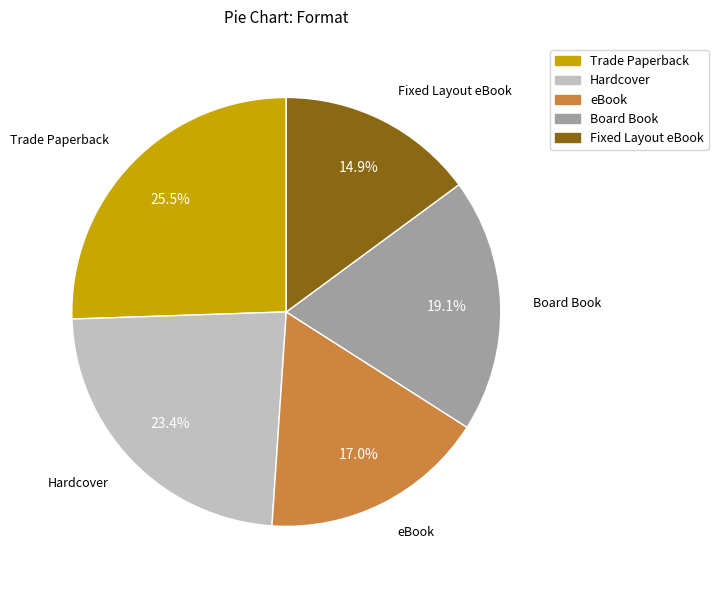

Between Board Book and Hardcover, which is larger?

Hardcover